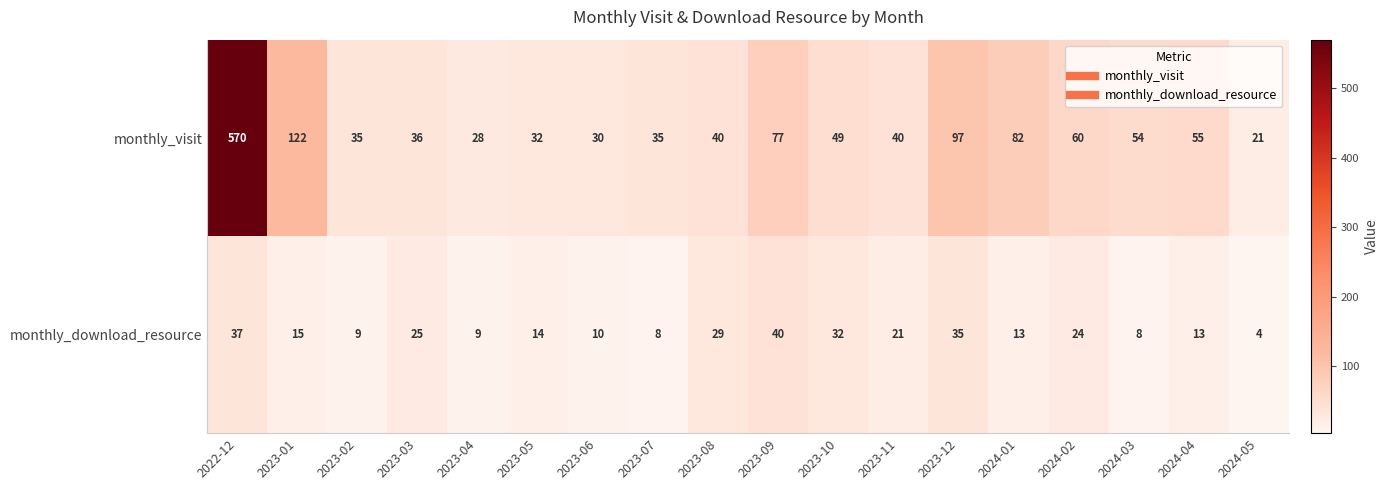

What is the total value across all series at 2023-07?

43